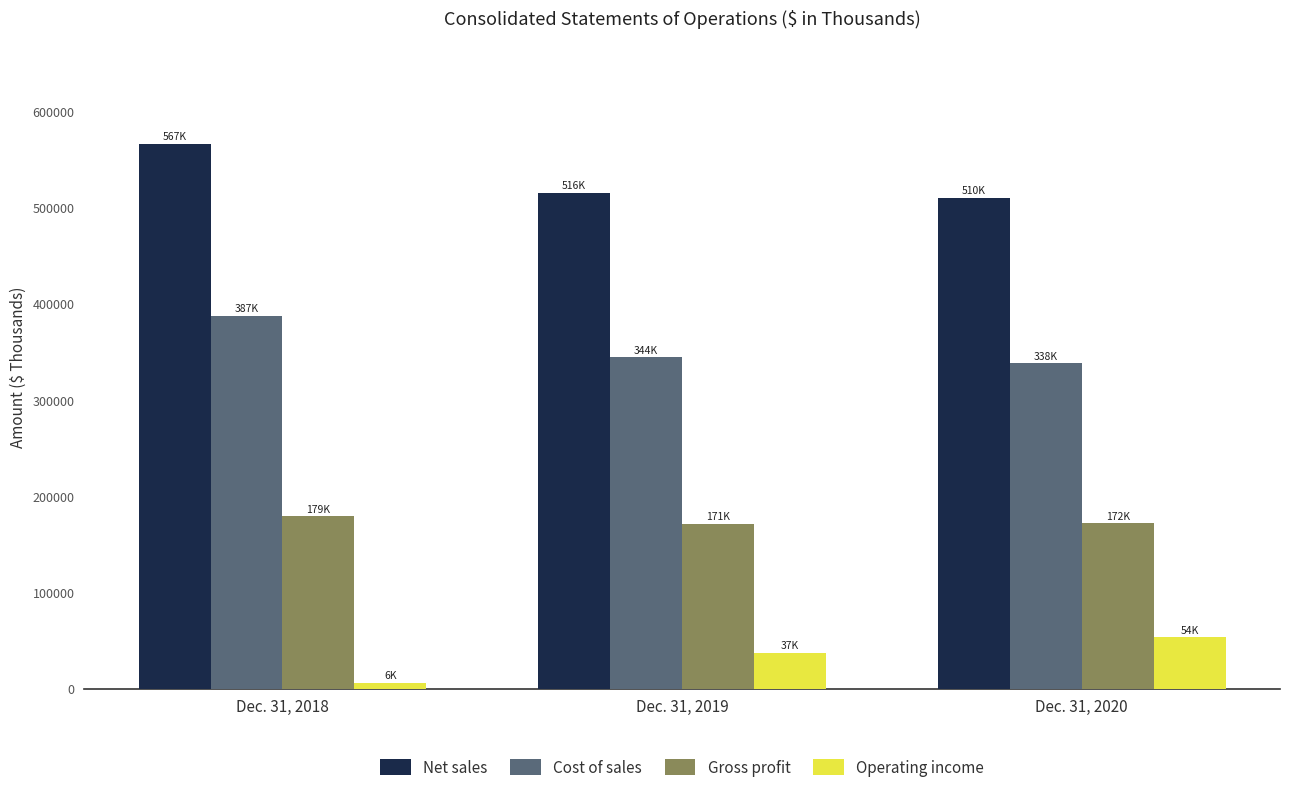

Which series has the largest total across all categories?

Net sales